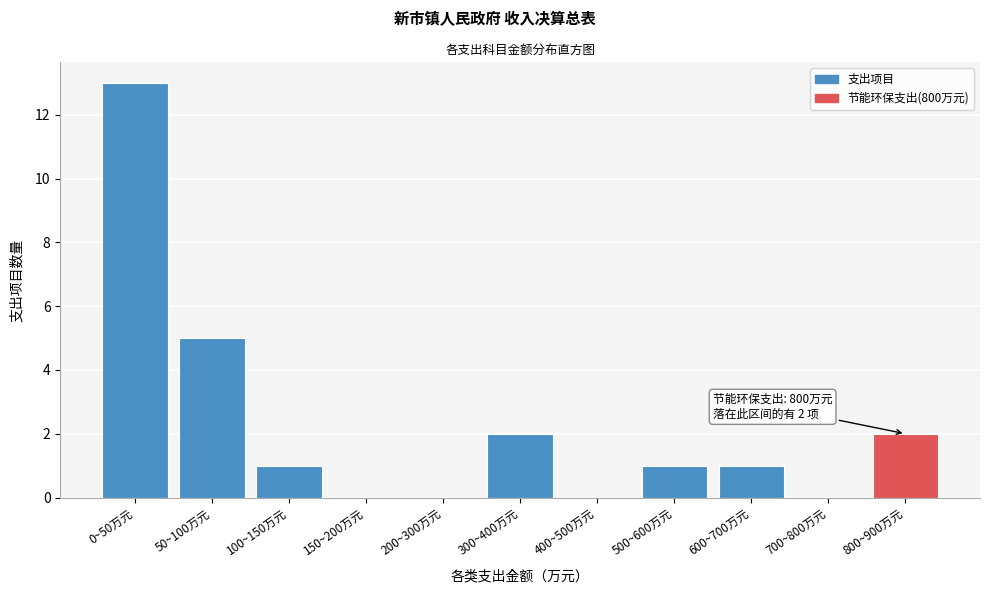

Reading left to right, list all the values displayed in this chart.

0~50万元=13	50~100万元=5	100~150万元=1	150~200万元=0	200~300万元=0	300~400万元=2	400~500万元=0	500~600万元=1	600~700万元=1	700~800万元=0	800~900万元=2